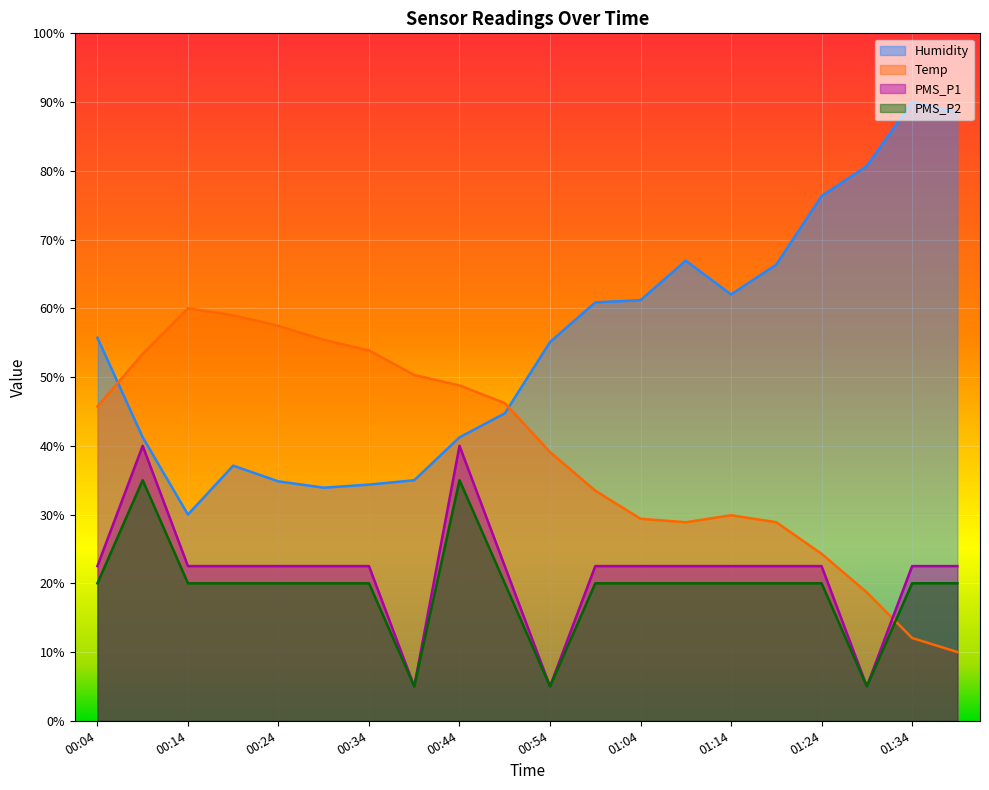

Reading left to right, list all the values displayed in this chart.

Humidity: 00:04=55.7	00:09=41.3	00:14=30.0	00:19=37.1	00:24=34.8	00:29=33.9	00:34=34.4	00:39=35.0	00:44=41.2	00:49=44.7	00:54=55.1	00:59=60.9	01:04=61.2	01:09=66.9	01:14=62.0	01:19=66.4	01:24=76.3	01:29=80.7	01:34=90.0	01:39=88.5
Temp: 00:04=45.7	00:09=53.4	00:14=60.0	00:19=59.0	00:24=57.4	00:29=55.4	00:34=53.9	00:39=50.3	00:44=48.8	00:49=46.2	00:54=39.1	00:59=33.5	01:04=29.4	01:09=28.9	01:14=29.9	01:19=28.9	01:24=24.3	01:29=18.7	01:34=12.0	01:39=10.0
PMS_P1: 00:04=22.5	00:09=40.0	00:14=22.5	00:19=22.5	00:24=22.5	00:29=22.5	00:34=22.5	00:39=5.0	00:44=40.0	00:49=22.5	00:54=5.0	00:59=22.5	01:04=22.5	01:09=22.5	01:14=22.5	01:19=22.5	01:24=22.5	01:29=5.0	01:34=22.5	01:39=22.5
PMS_P2: 00:04=20.0	00:09=35.0	00:14=20.0	00:19=20.0	00:24=20.0	00:29=20.0	00:34=20.0	00:39=5.0	00:44=35.0	00:49=20.0	00:54=5.0	00:59=20.0	01:04=20.0	01:09=20.0	01:14=20.0	01:19=20.0	01:24=20.0	01:29=5.0	01:34=20.0	01:39=20.0